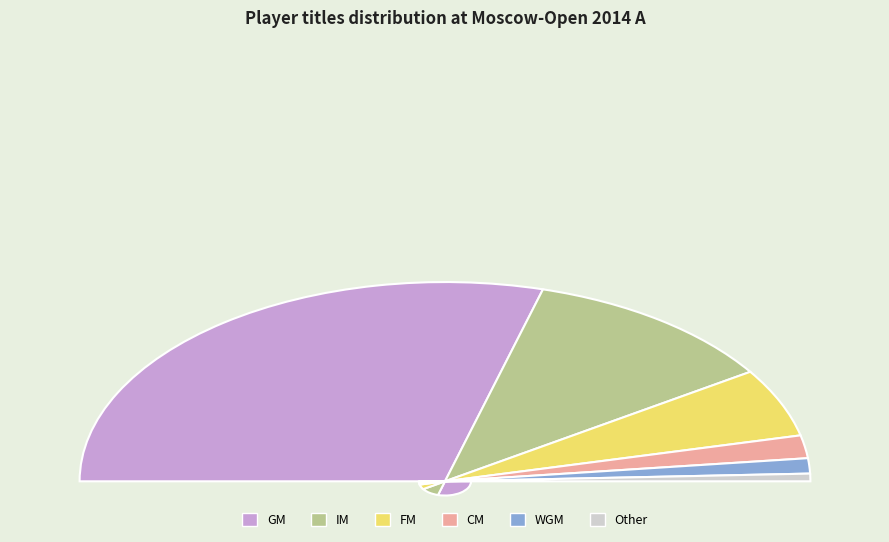

The IM slice represents 9% of the pie. True or false?

False